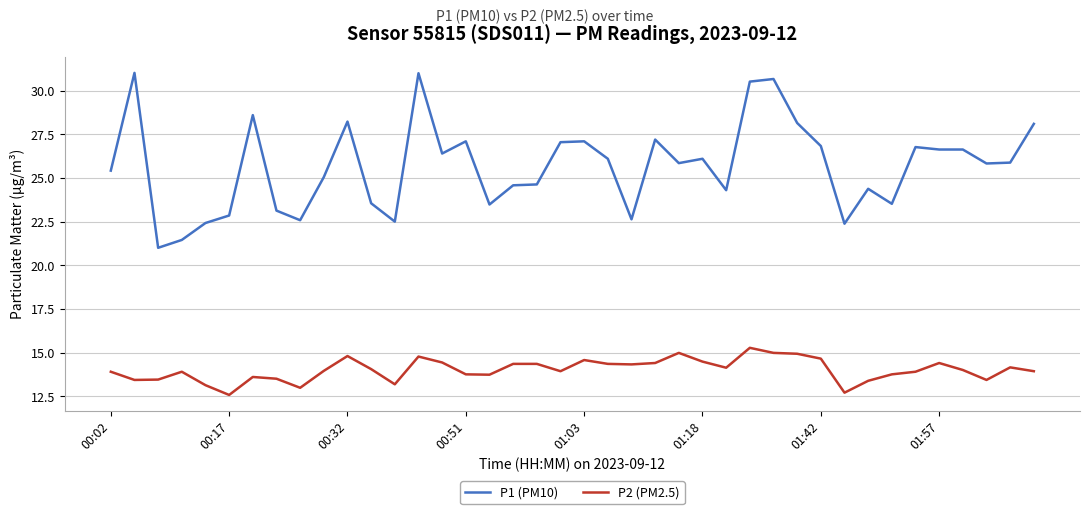

What is the difference between the maximum and minimum values in the P1 (PM10) series?

10.0